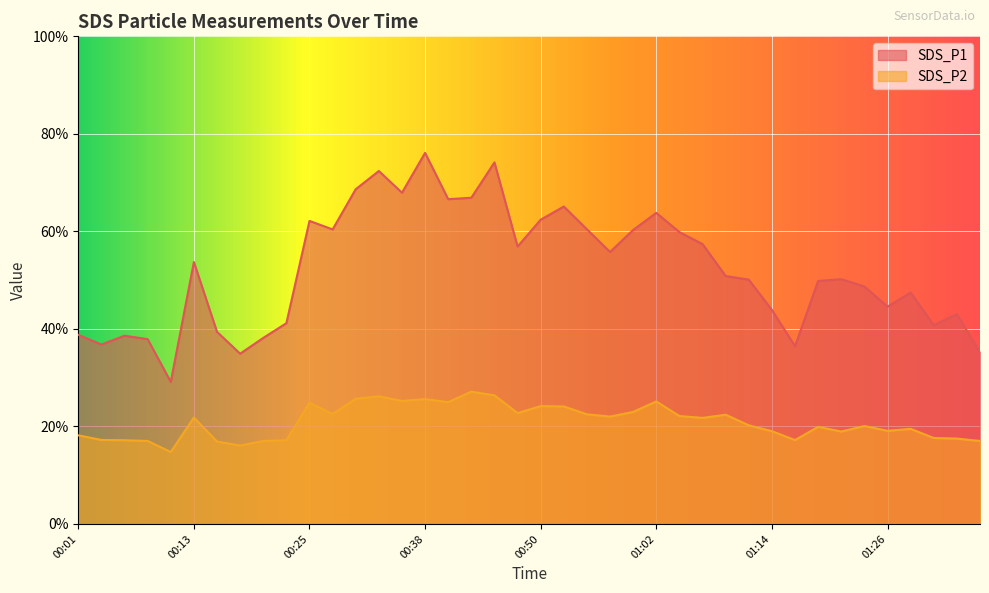

True or false: SDS_P2 and SDS_P1 intersect in this chart.

False